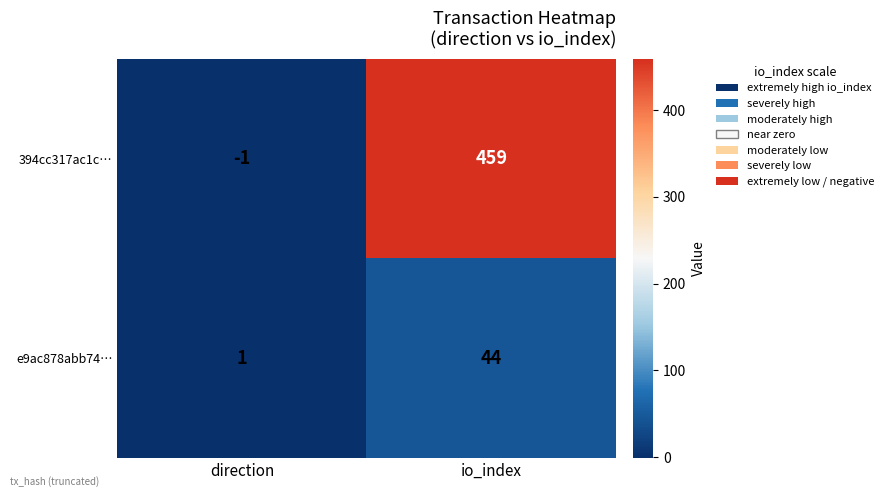

What is the spread (max minus min) of values at io_index?

415